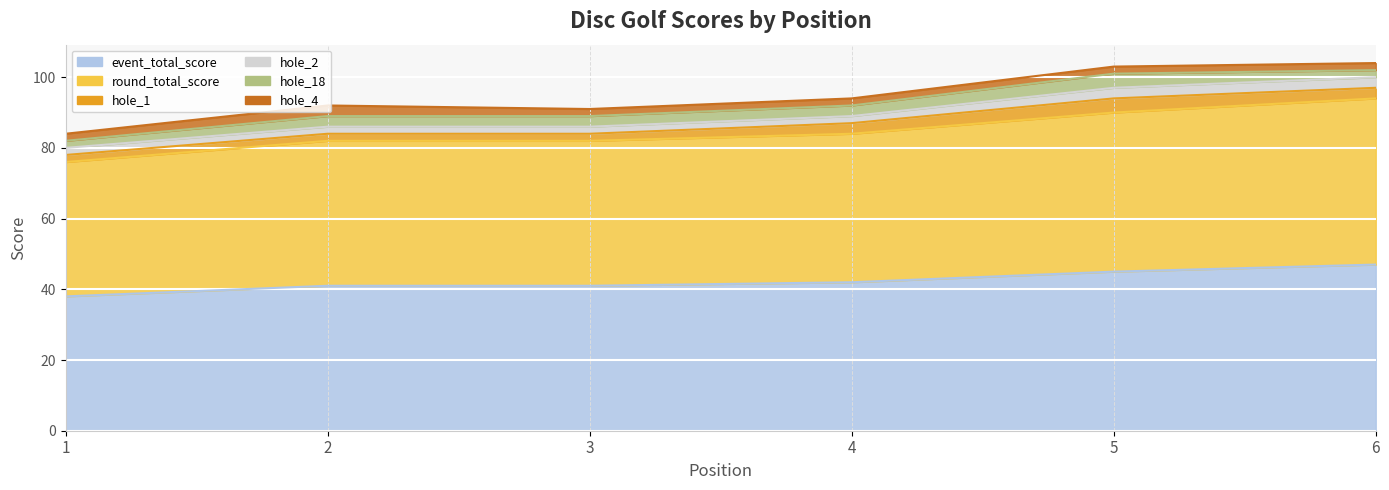

What is the highest value of the hole_4 series?

3